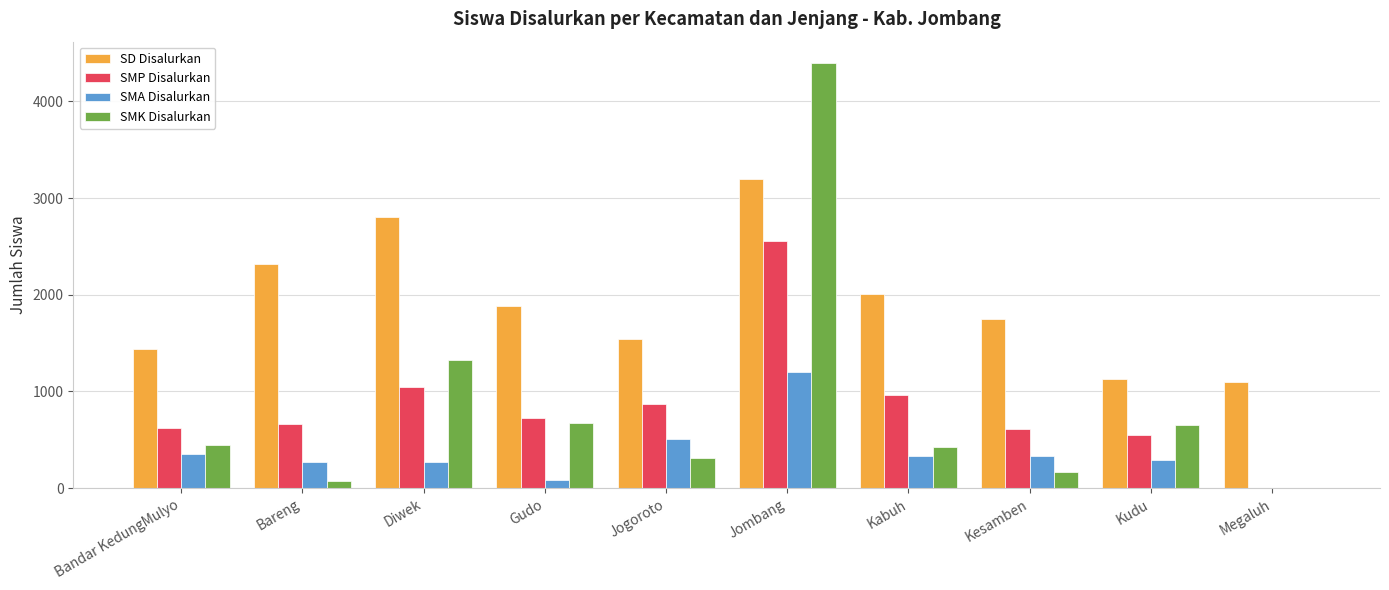

At which label is SMK Disalurkan closest to 2198?

Diwek